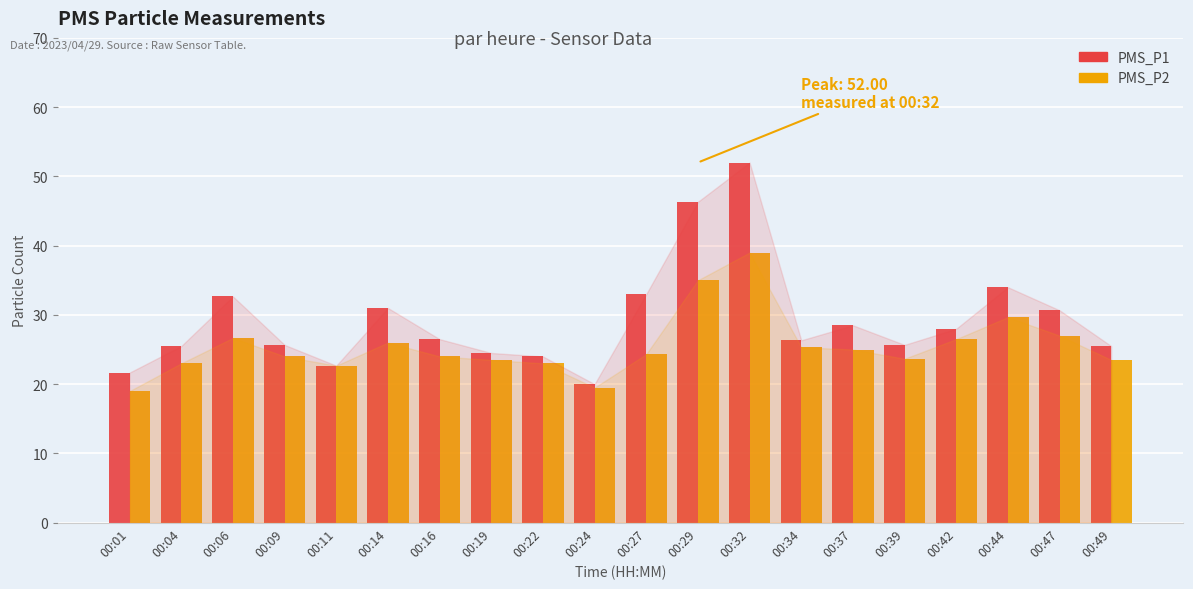

What is the difference between the maximum and minimum values in the PMS_P2 series?

20.0